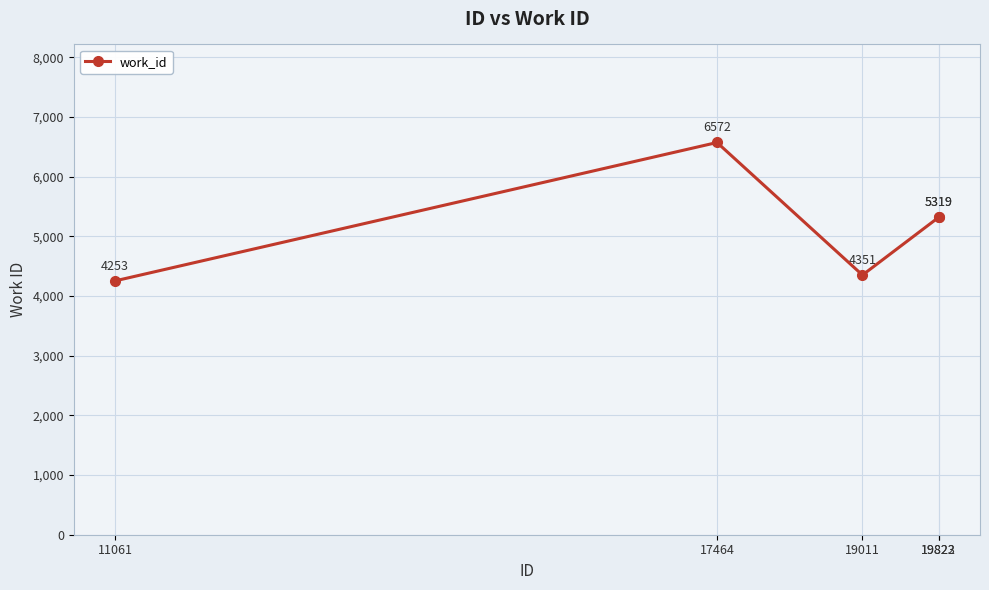

The value at 19823 is 9139. True or false?

False